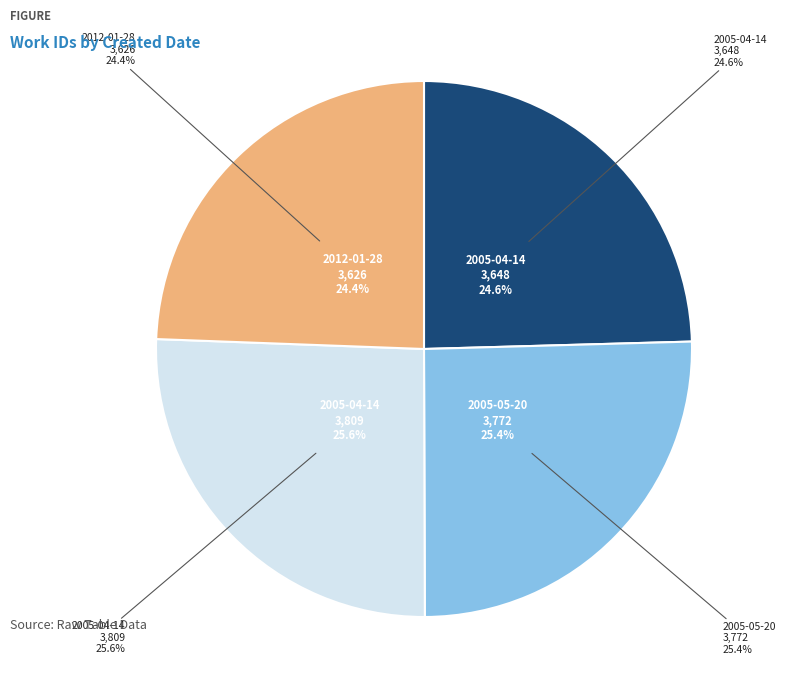

Is it true that 2005-04-14 is 26% of the pie?

True